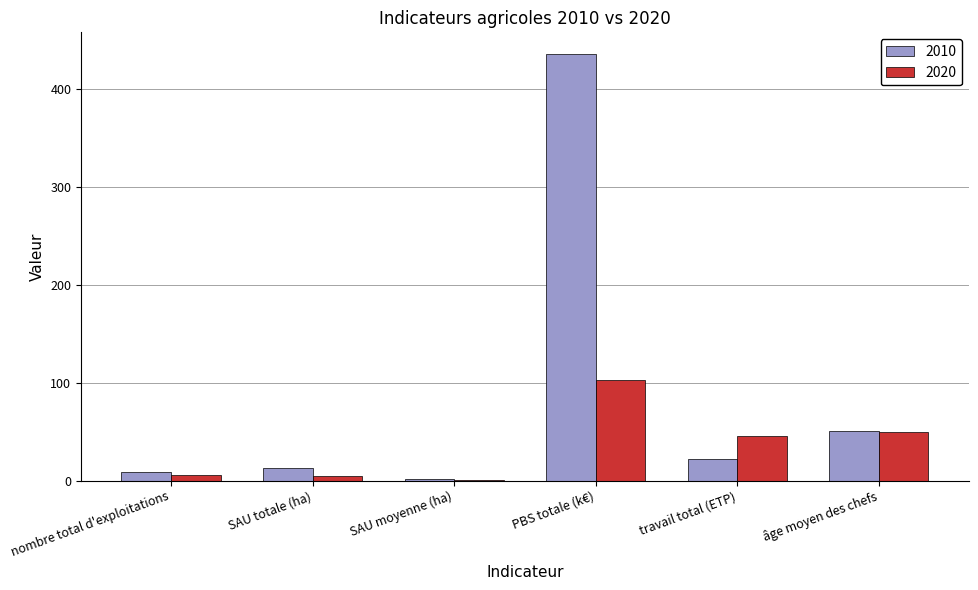

Between PBS totale (k€) and âge moyen des chefs, which series saw the biggest shift?

2010